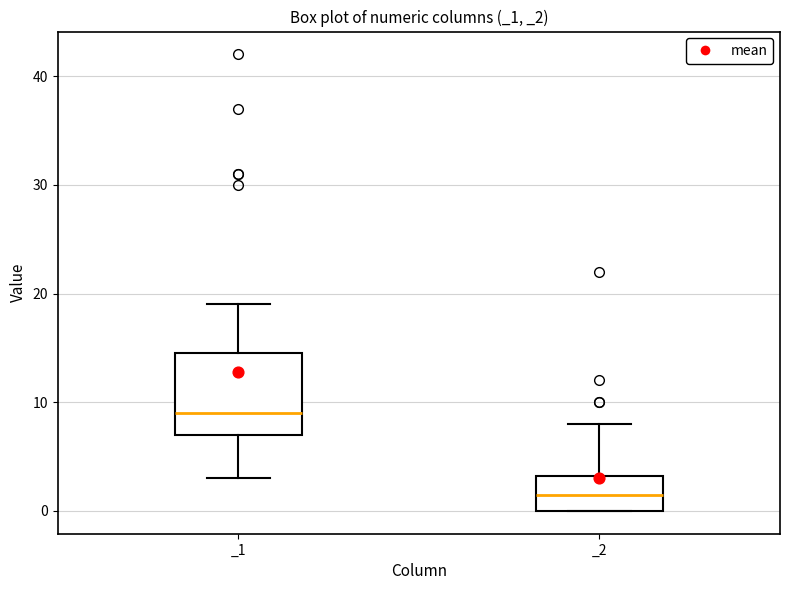

Reading left to right, read every box against the y-axis: the position of its median line, the range the box covers, and the ends of its whiskers. The values are not printed on the chart, so give them approximately, as read against the axis.

_1: median 9, box 7 to 15, whiskers 3 to 19
_2: median 2, box 0 to 3, whiskers 0 to 8